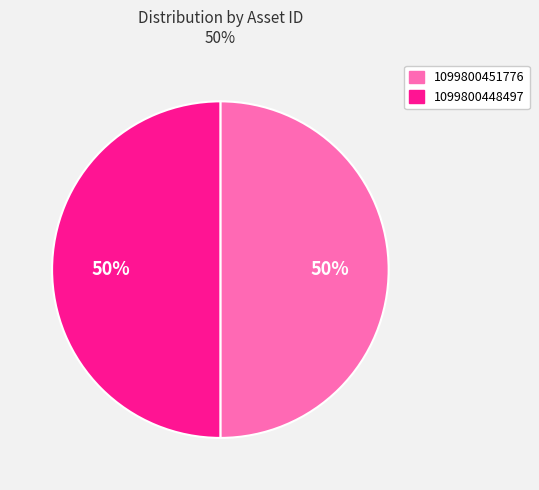

To the nearest percent, what portion does 1099800451776 represent?

50%